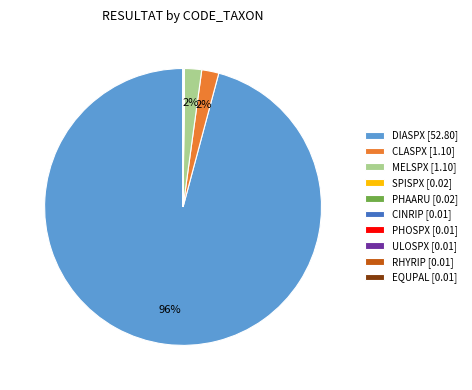

Is there any slice that represents more than half of the pie?

Yes